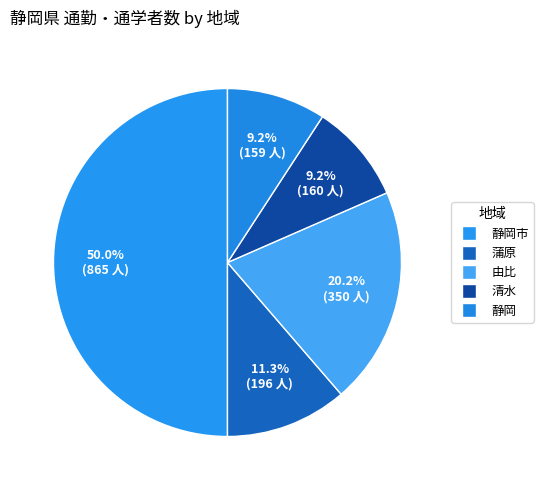

How many slices are in this pie chart?

5